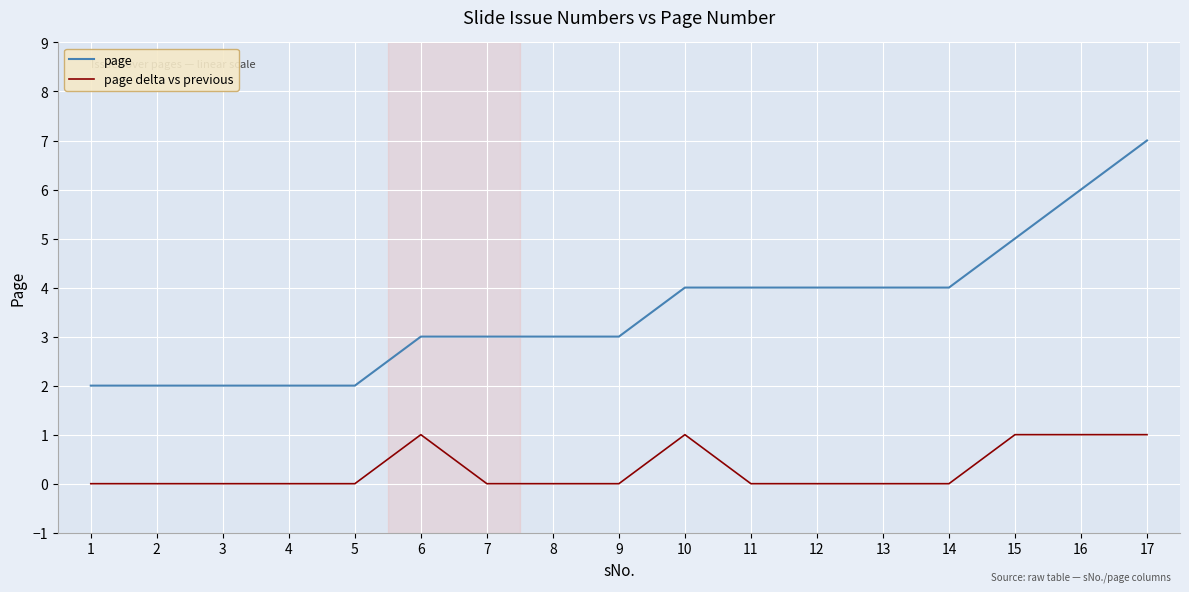

Count the number of categories in the chart.

17